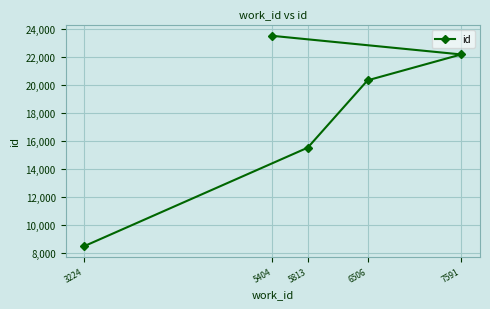

What is the value of the 1st point from the left?

8468